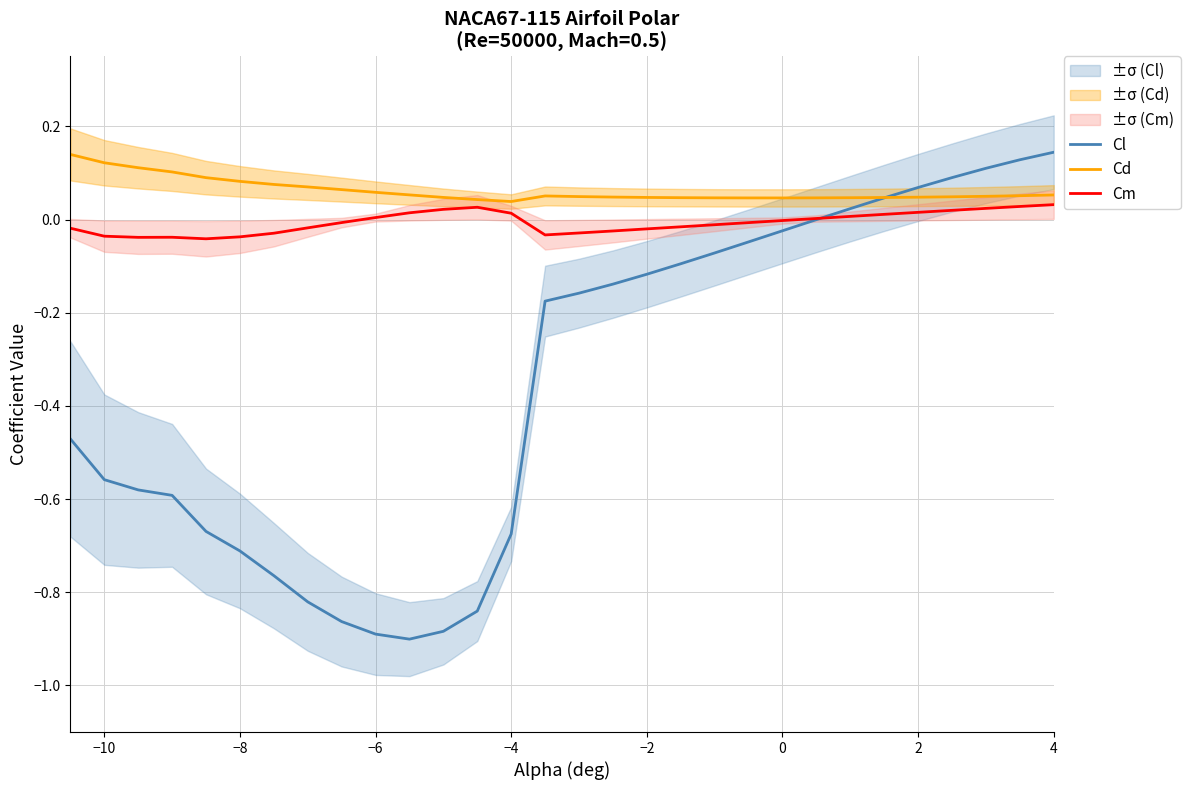

Rank the series at −8 from lowest to highest value.

Cl, Cm, Cd